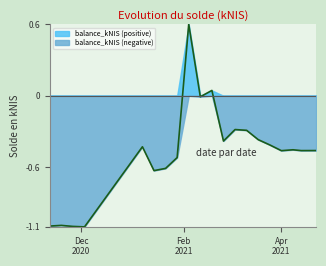

Rank the series by their average value, from highest to lowest.

balance_kNIS (positive), balance_kNIS (negative)